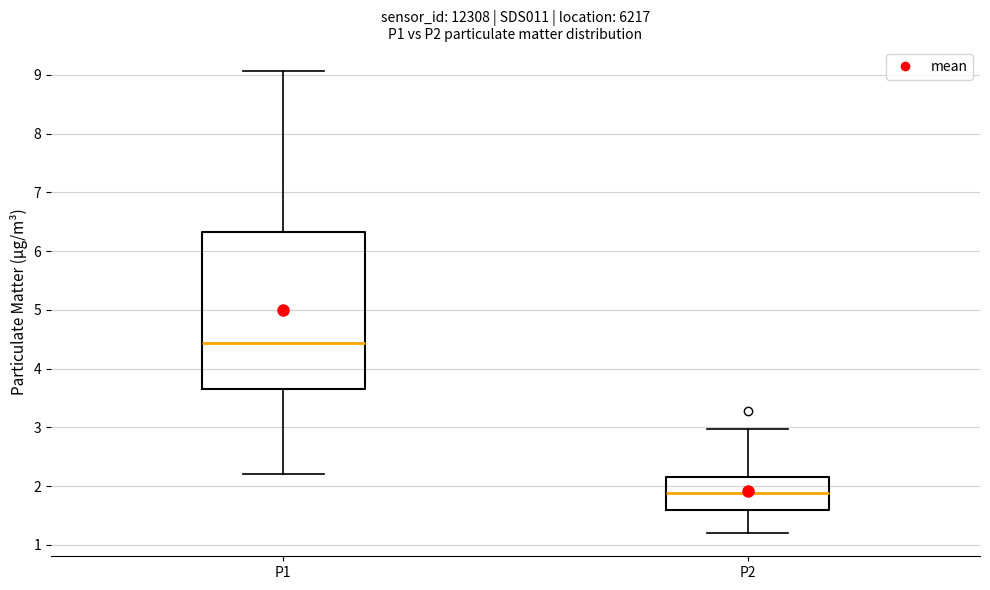

Where does the lower whisker of the box for P2 end on the y-axis? The values are not printed on the chart, so give them approximately, as read against the axis.

1.2